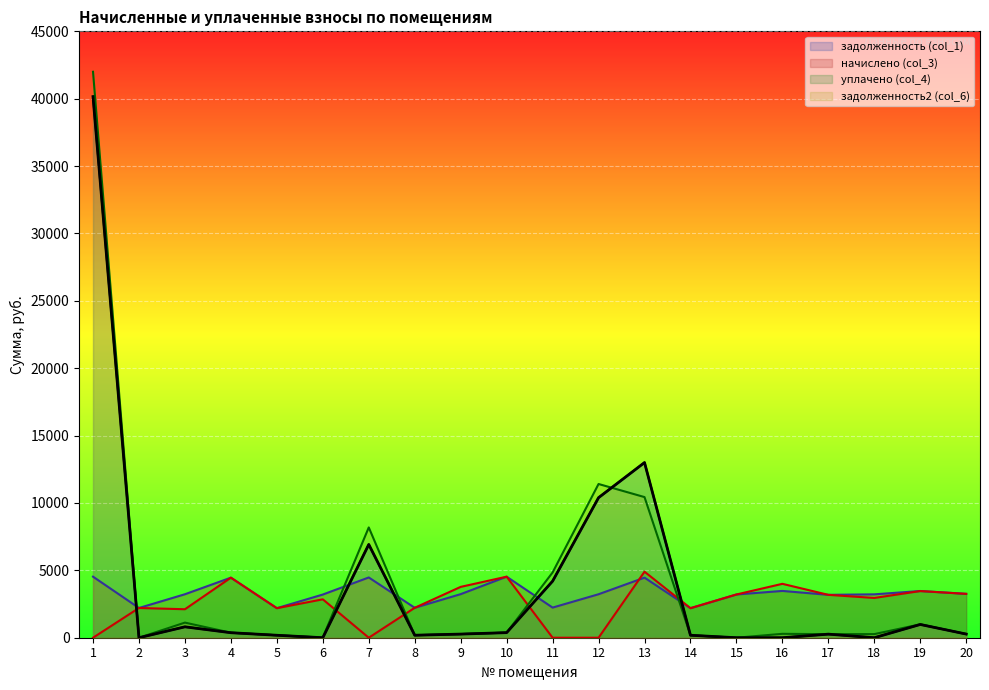

Where is the first local maximum for задолженность (col_1)?

3